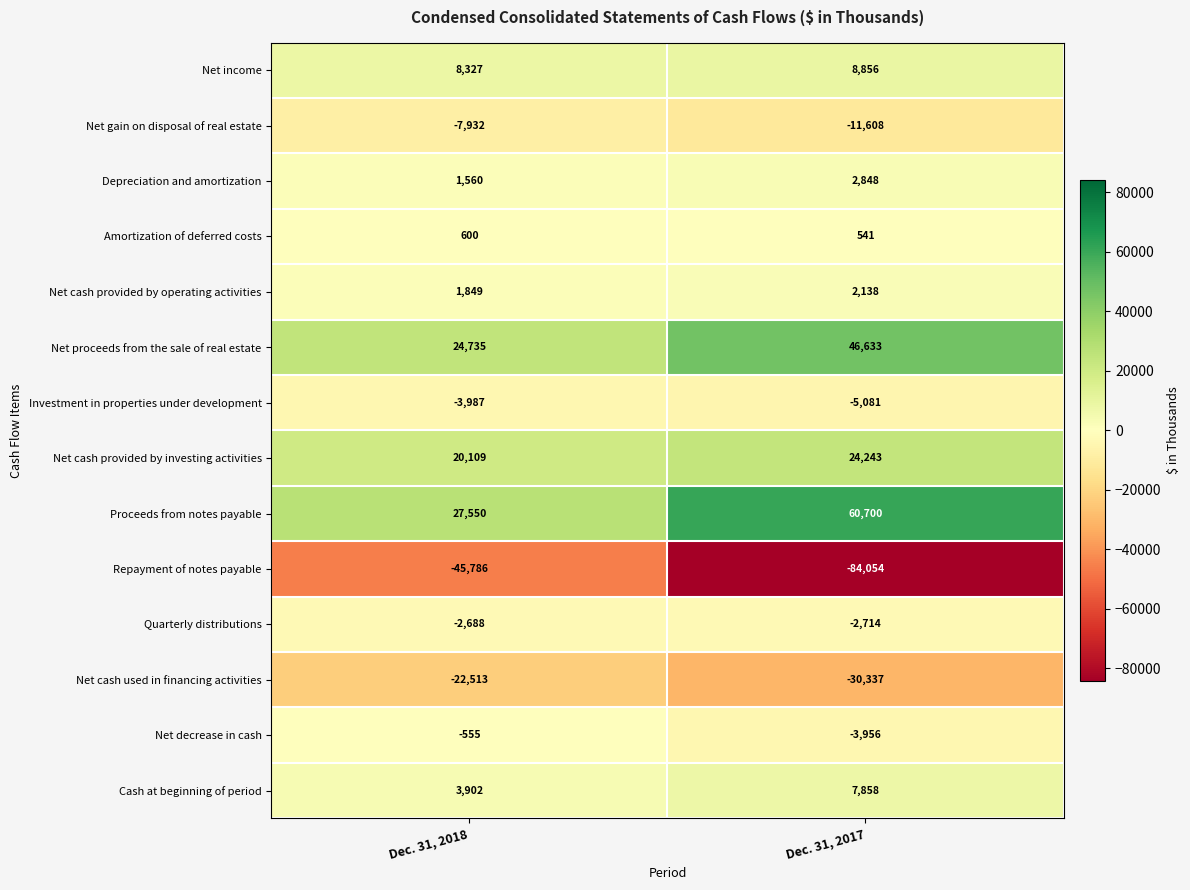

Reading left to right, extract all data points from this chart.

Net income: 8327	8856
Net gain on disposal of real estate: -7932	-11608
Depreciation and amortization: 1560	2848
Amortization of deferred costs: 600	541
Net cash provided by operating activities: 1849	2138
Net proceeds from the sale of real estate: 24735	46633
Investment in properties under development: -3987	-5081
Net cash provided by investing activities: 20109	24243
Proceeds from notes payable: 27550	60700
Repayment of notes payable: -45786	-84054
Quarterly distributions: -2688	-2714
Net cash used in financing activities: -22513	-30337
Net decrease in cash: -555	-3956
Cash at beginning of period: 3902	7858